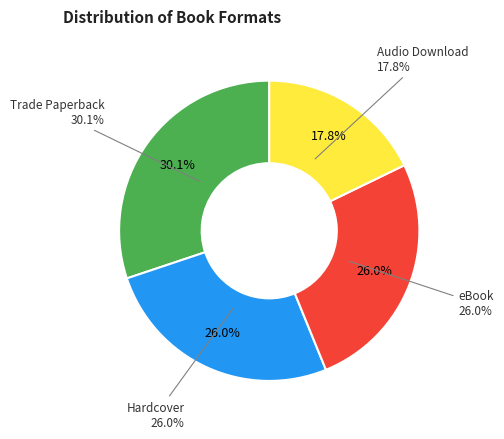

Which slice is the largest?

Trade Paperback